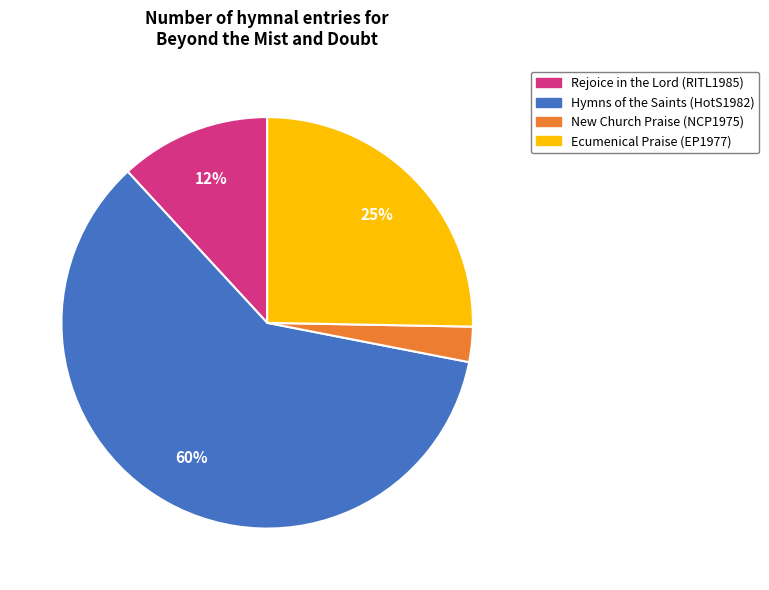

Approximately how many times larger is the value at Rejoice in the Lord (RITL1985) compared to Hymns of the Saints (HotS1982)?

0.2